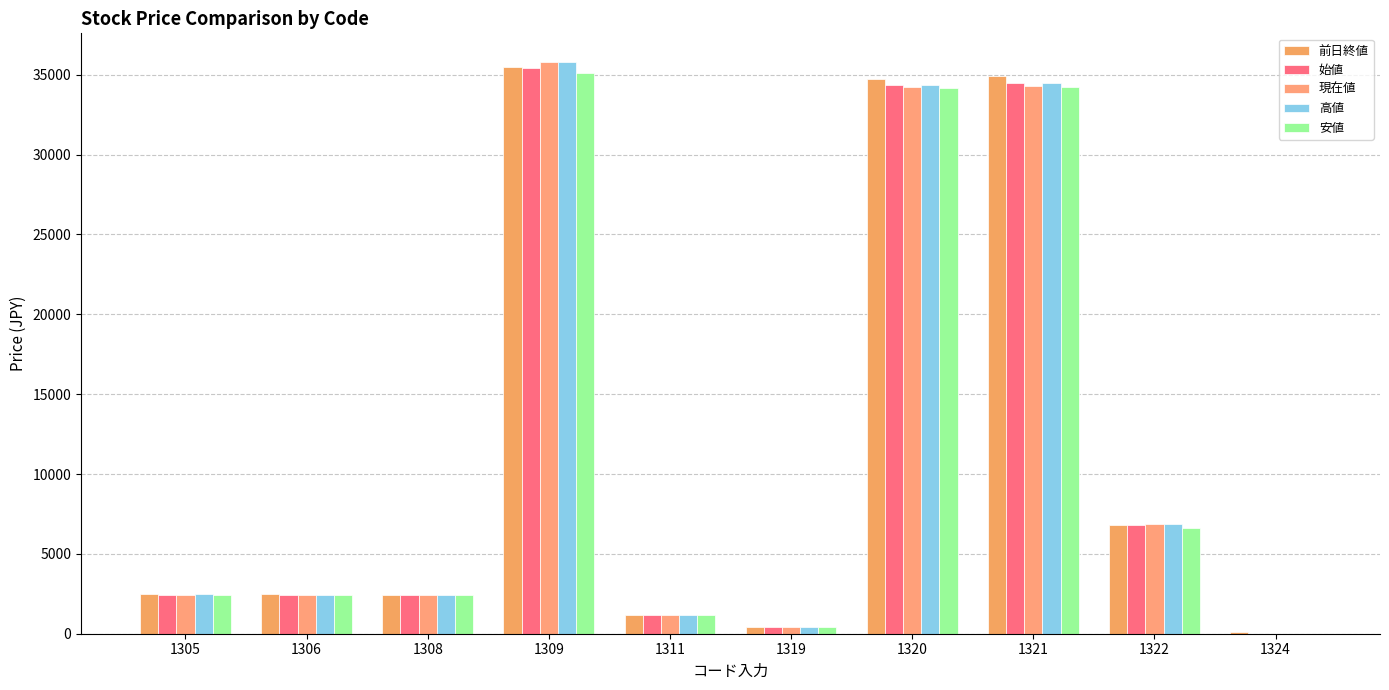

How many categories are shown in the chart?

10